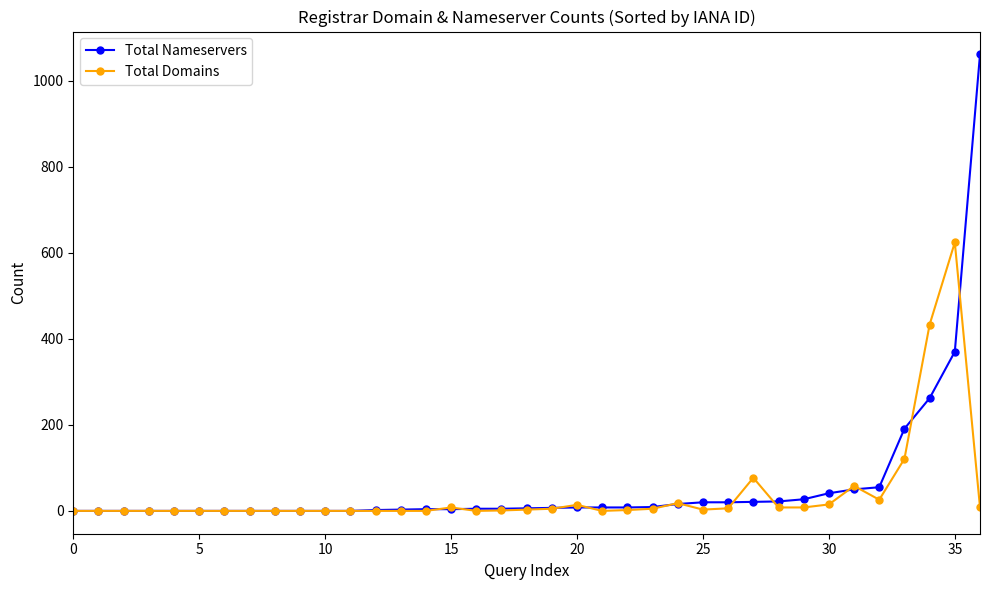

Which series has the widest spread of values?

Total Nameservers